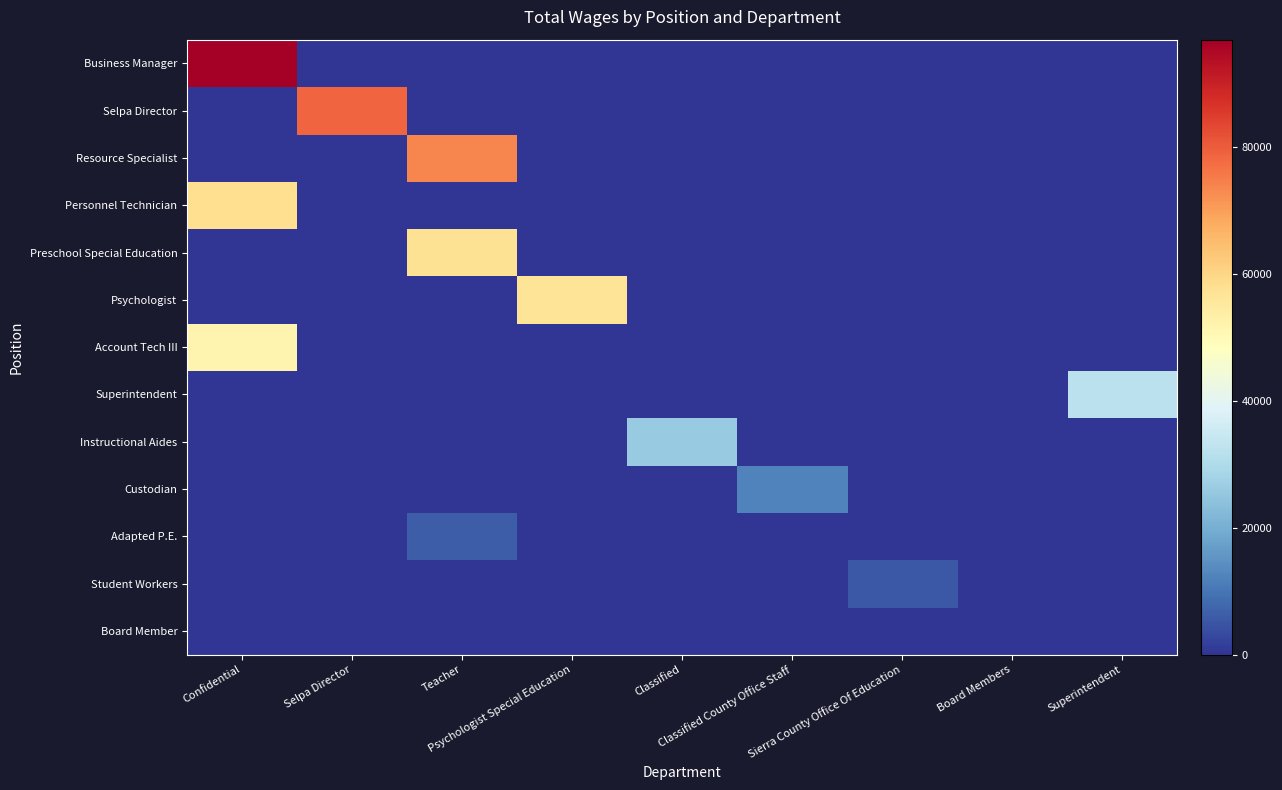

Rank the series by their maximum value, from lowest to highest.

Board Member, Student Workers, Adapted P.E., Custodian, Instructional Aides, Superintendent, Account Tech III, Psychologist, Preschool Special Education, Personnel Technician, Resource Specialist, Selpa Director, Business Manager